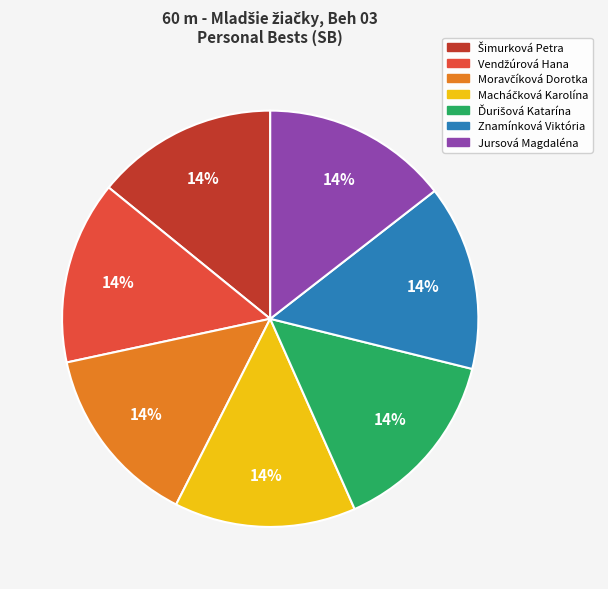

Is there any slice that represents more than half of the pie?

No